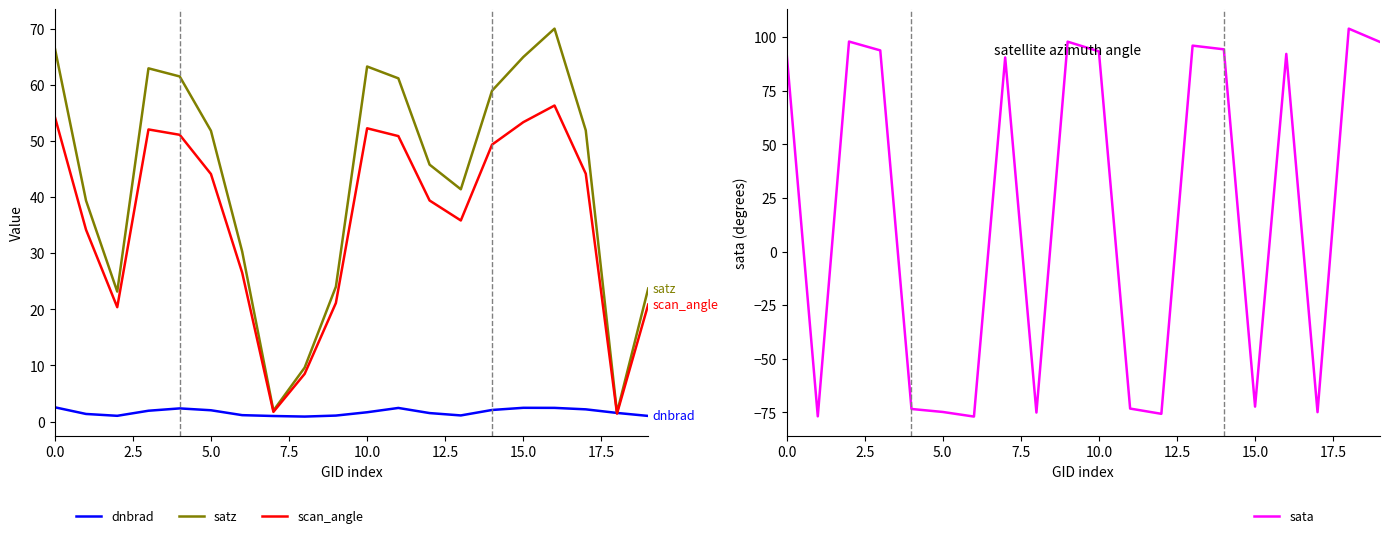

Is this an area chart (filled region under the line)?

No